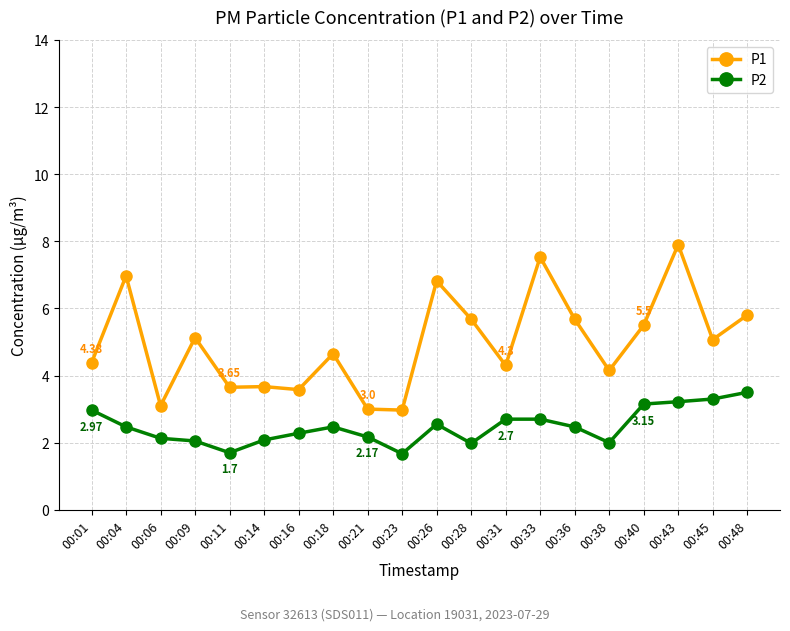

True or false: P1 has more than 1 points higher than both neighbors.

True